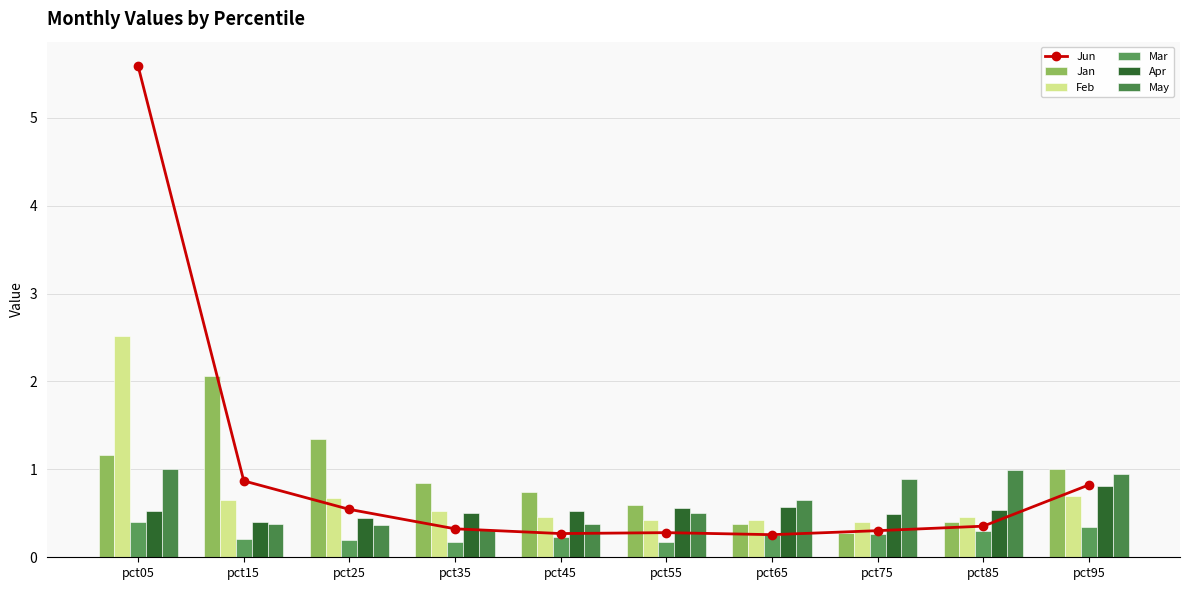

What value does the Apr series have at pct95?

0.8